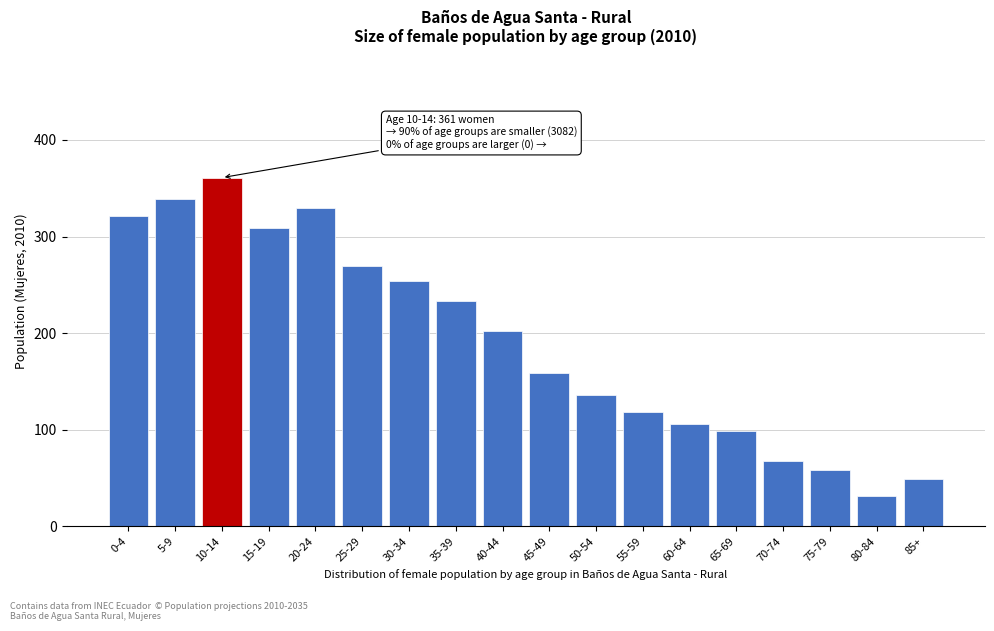

Reading left to right, what are all the values shown in this chart?

321	339	361	309	330	270	254	233	202	159	136	118	106	99	68	58	31	49